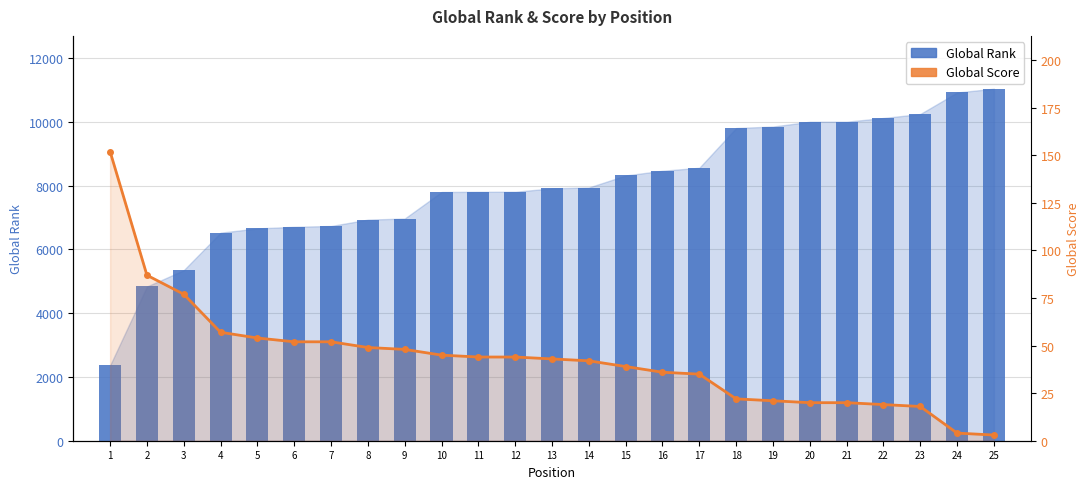

How many data points in Global Rank are less than 7915?

12